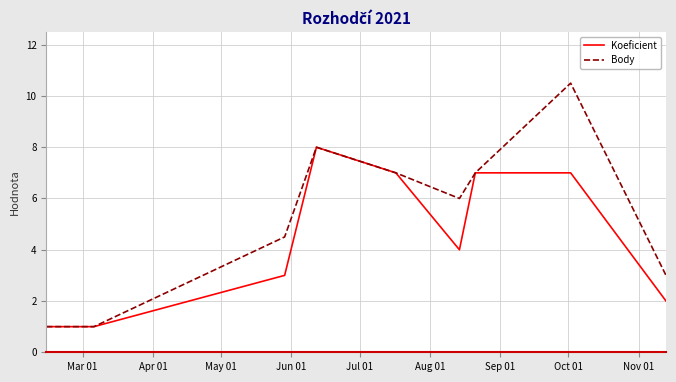

Rank the series by their maximum value, from lowest to highest.

Koeficient, Body